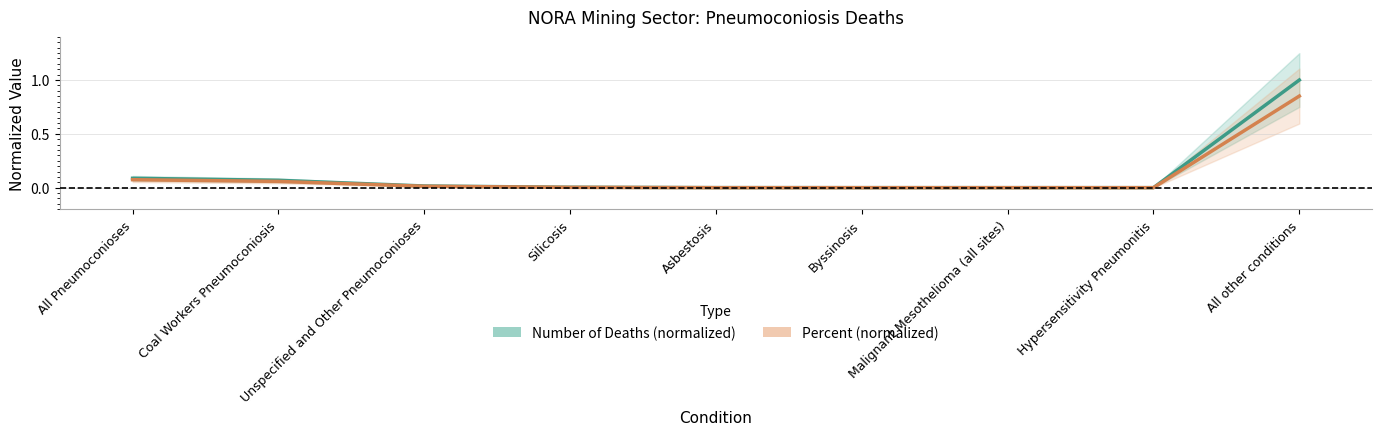

Which series has the largest range (max minus min)?

Number of Deaths (normalized)